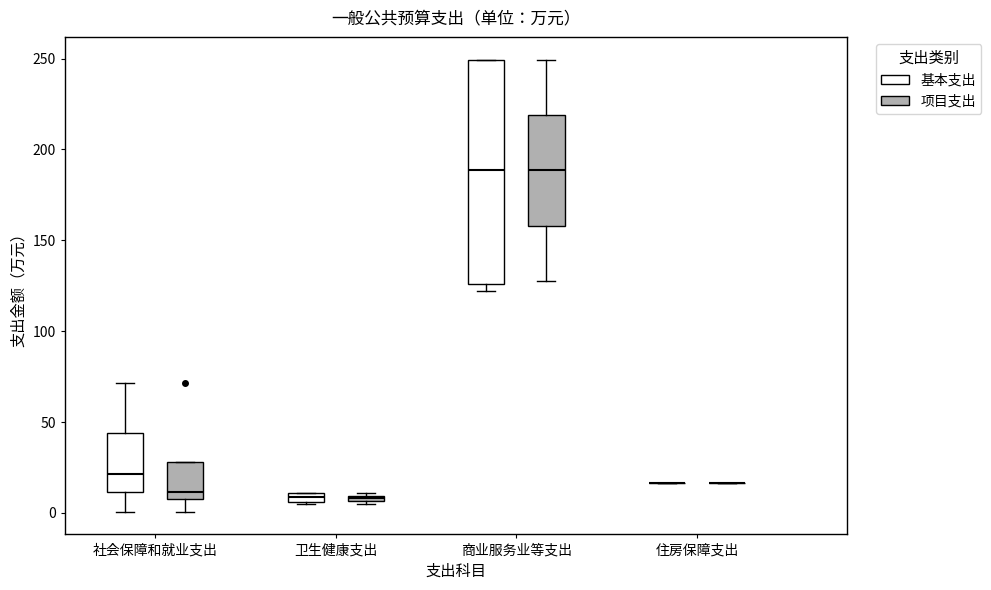

Which box is the tallest, from its lower edge to its upper edge?

商业服务业等支出 (基本支出)